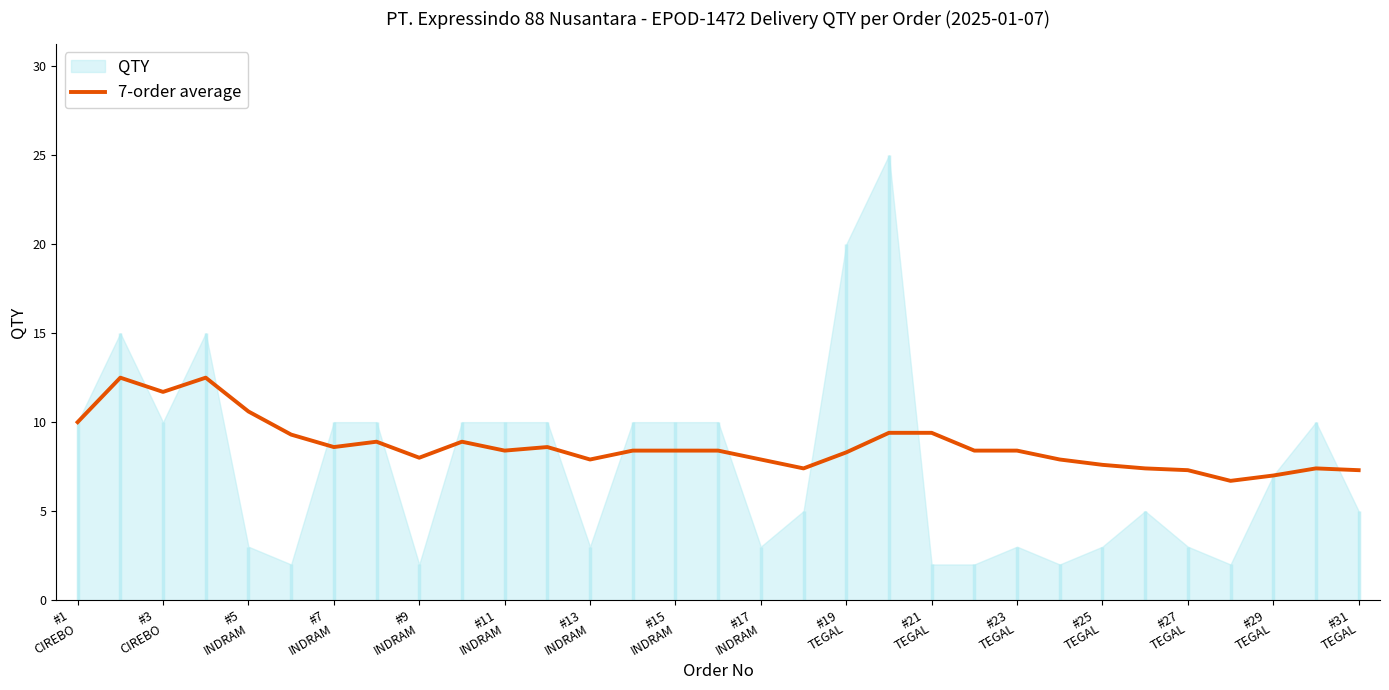

What is the lowest value of the 7-order average series?

6.7